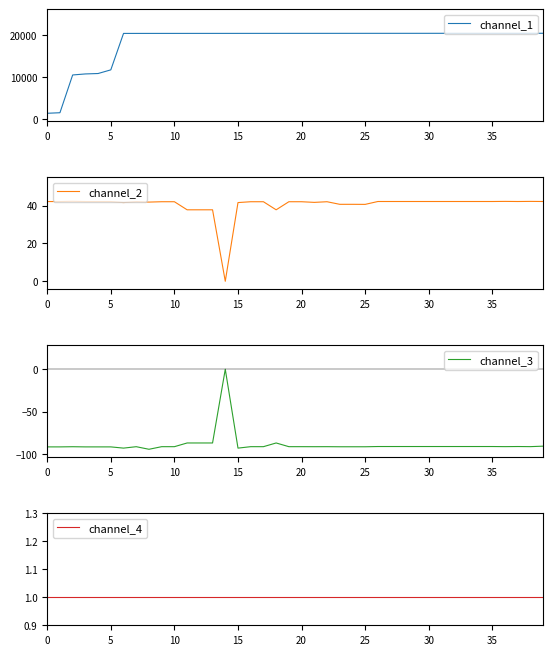

The channel_4 series shows 1.4 at 38. True or false?

False